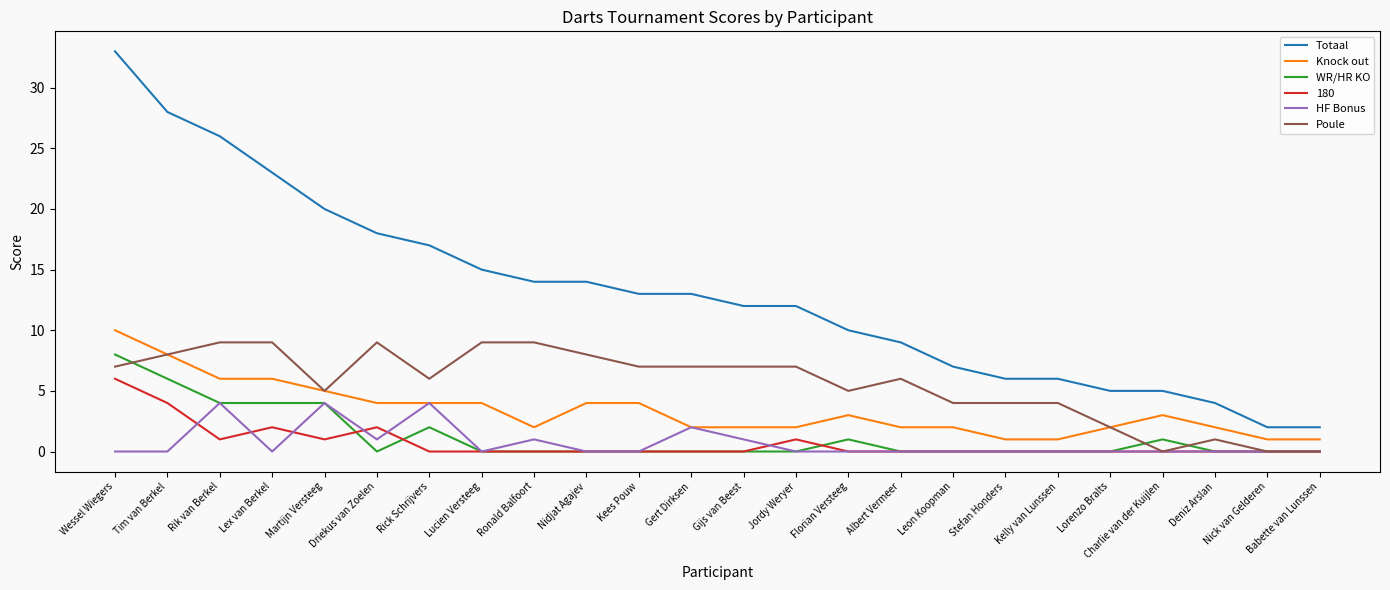

True or false: WR/HR KO has a value of 0 at Ronald Balfoort.

True